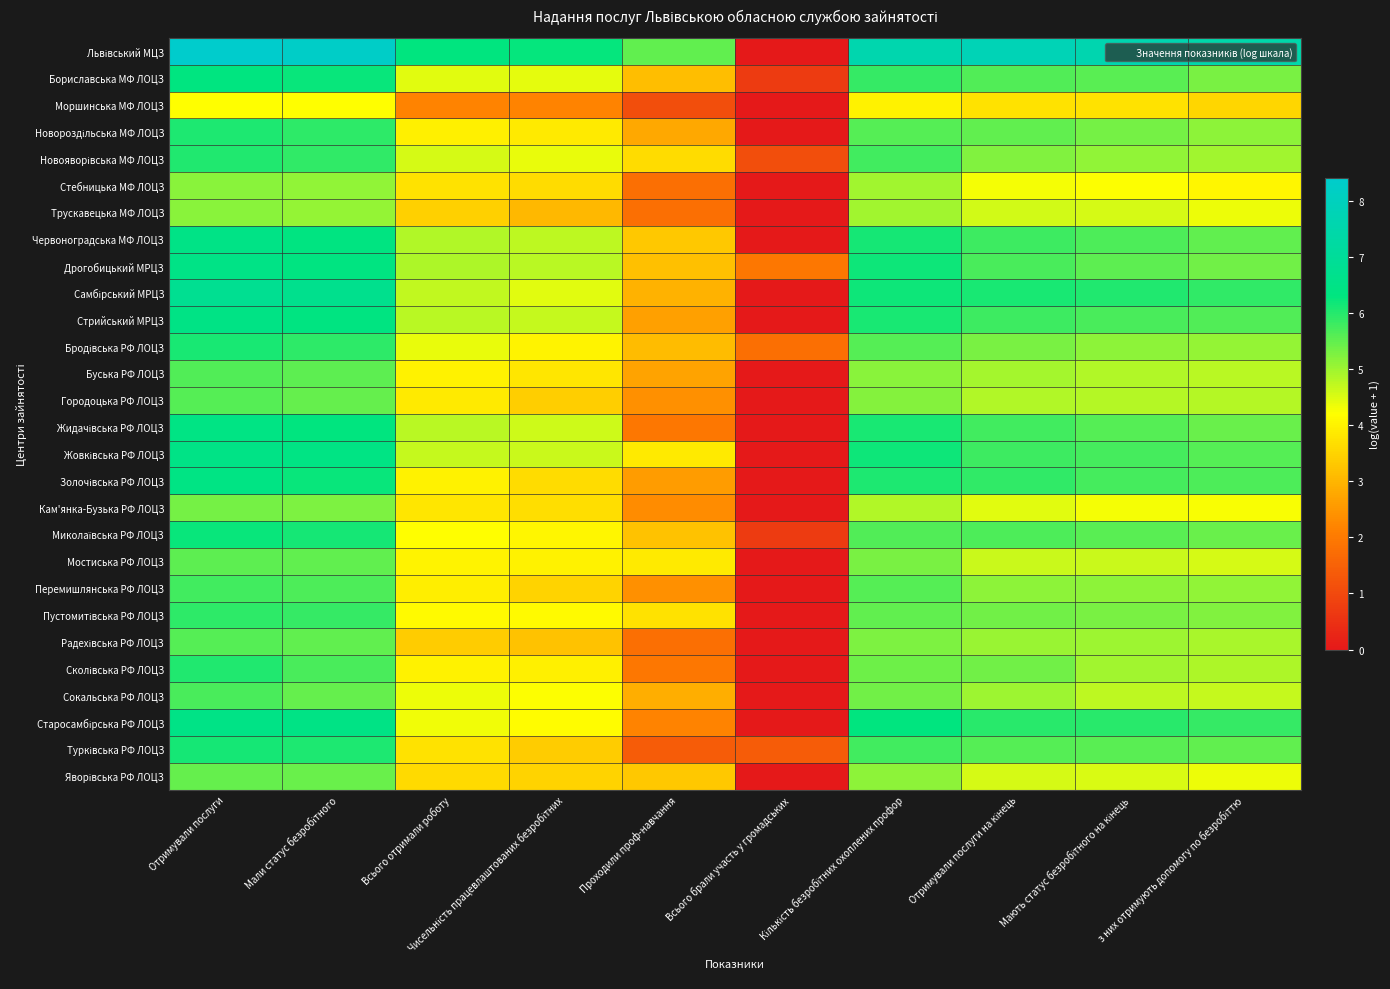

At which category is the sum across all series the highest?

Отримували послуги